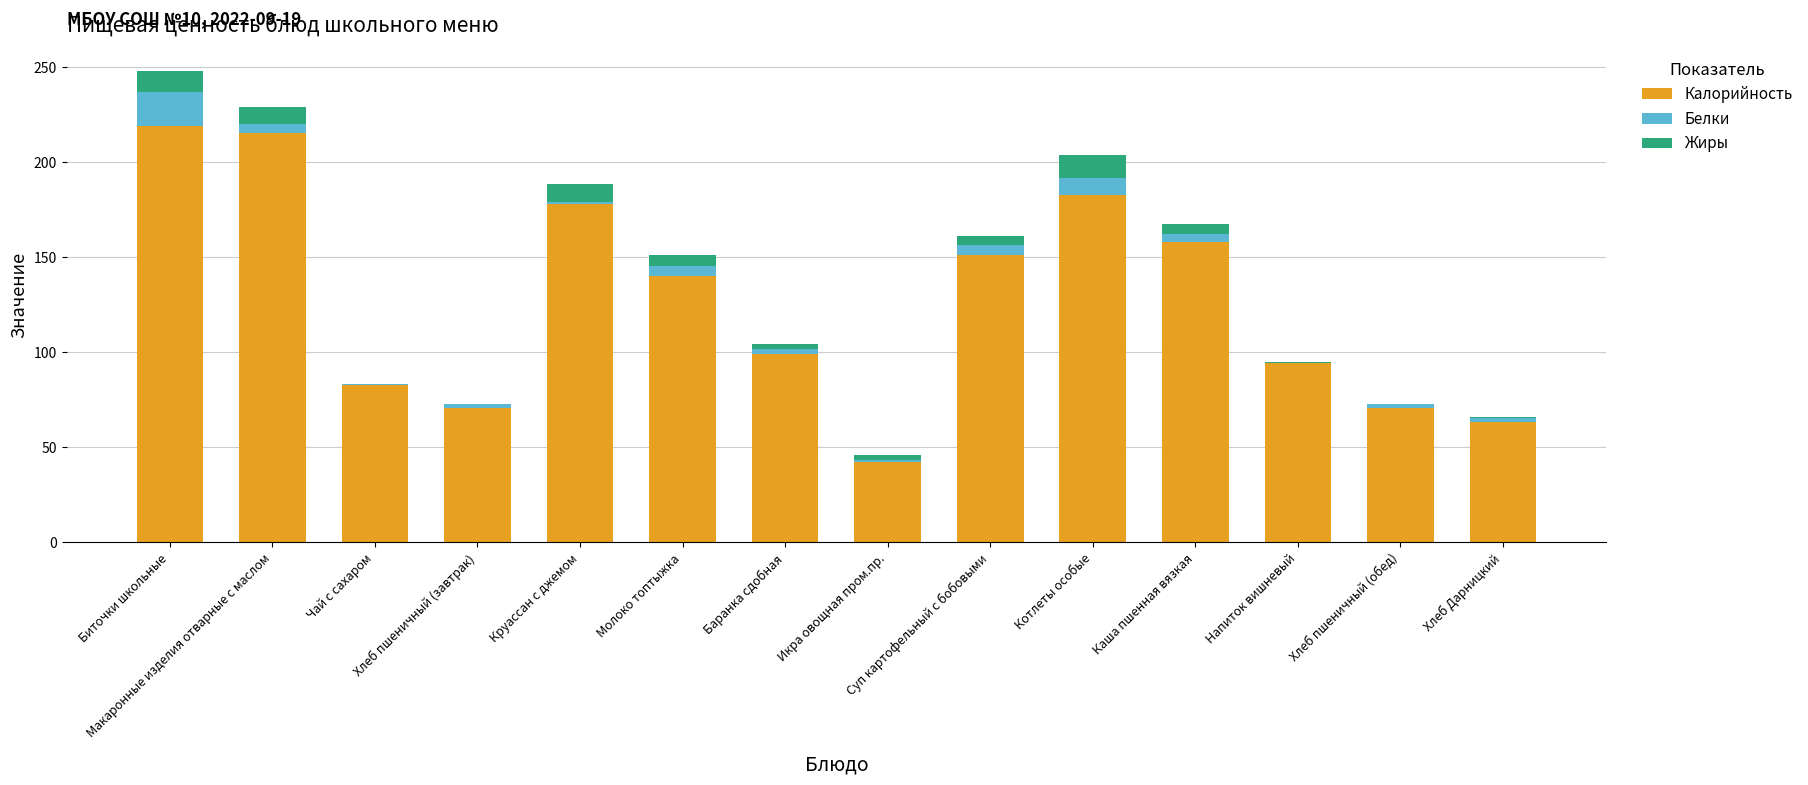

What is the highest value of the Калорийность series?

219.1